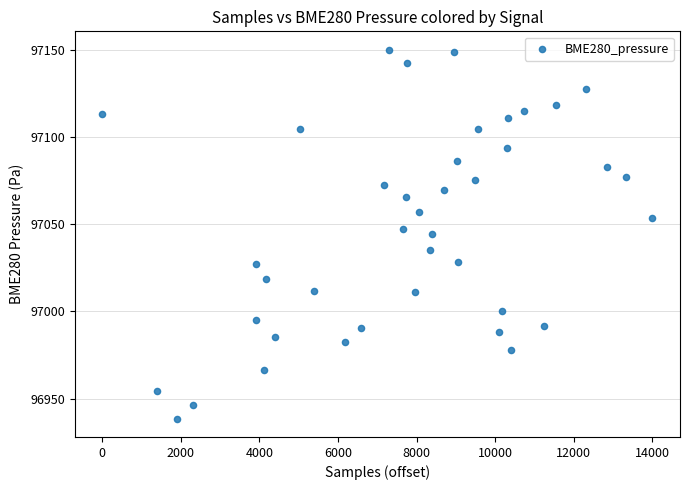

What is the range of Y values (max minus min)?

211.6